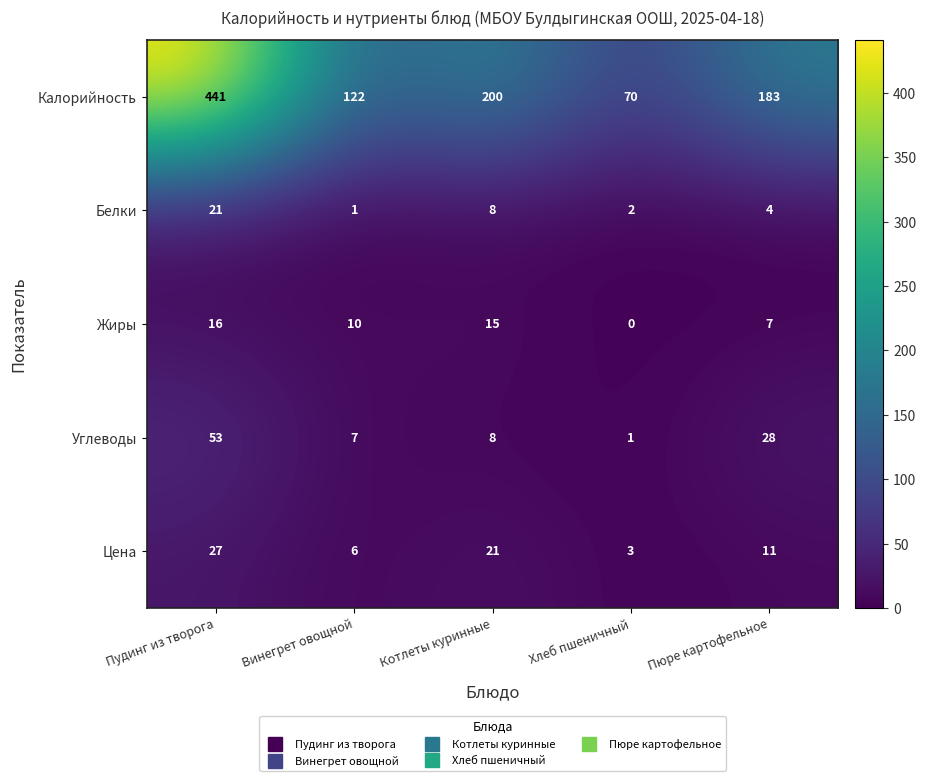

At Хлеб пшеничный, list the series in order from smallest to largest.

Жиры, Углеводы, Белки, Цена, Калорийность